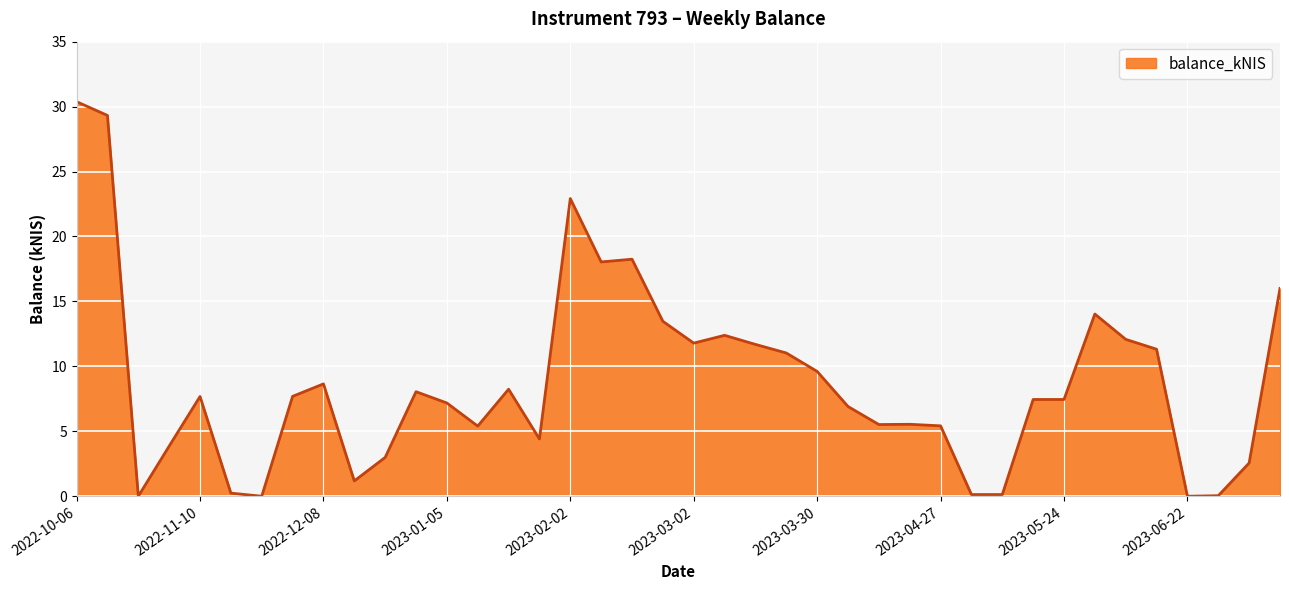

What is the difference between the maximum and minimum values?

30.4